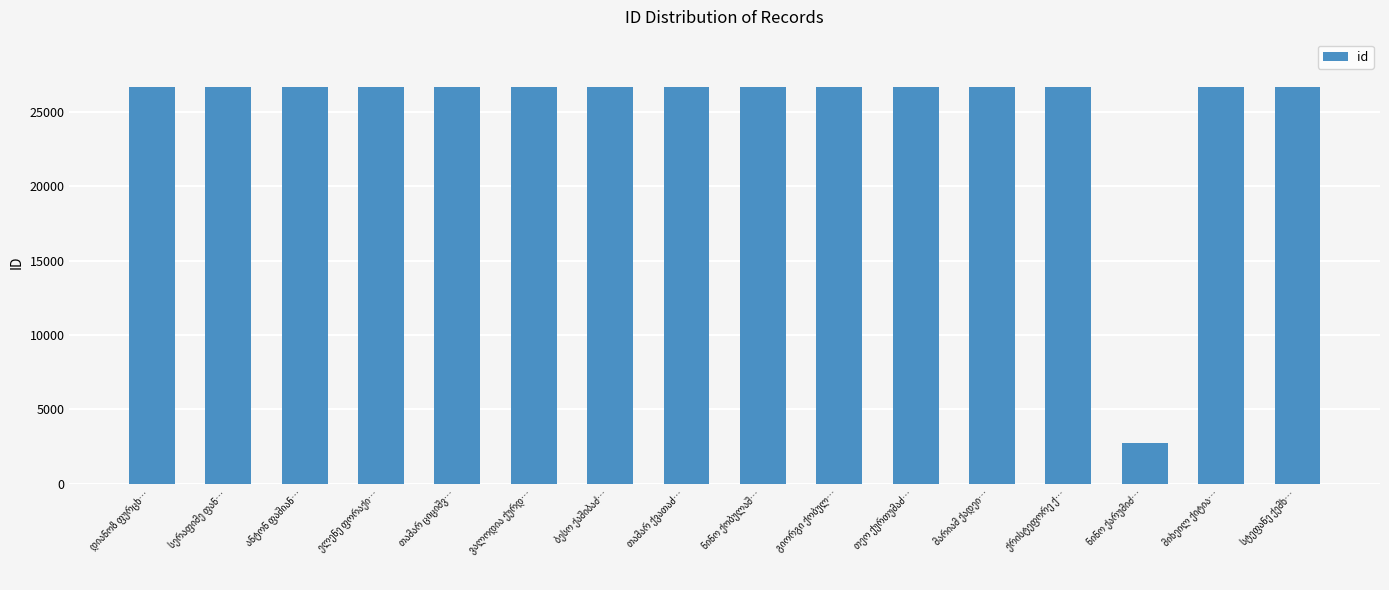

What is the value of the 2nd bar from the left?

26671